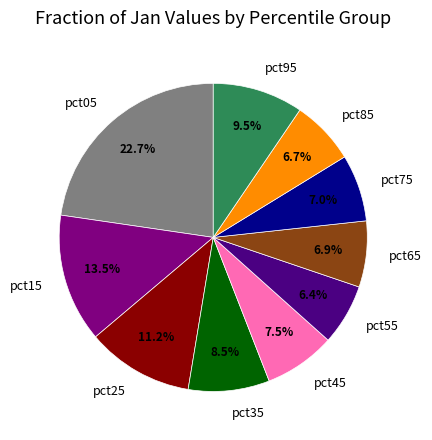

How many slices are in this pie chart?

10